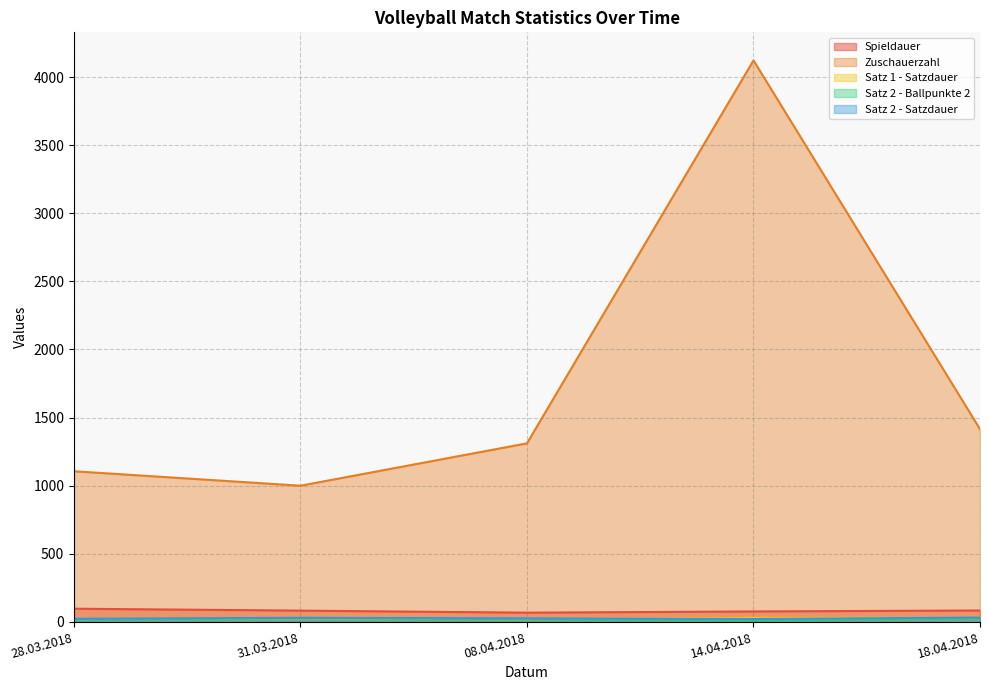

What is the average value of the Spieldauer series?

82